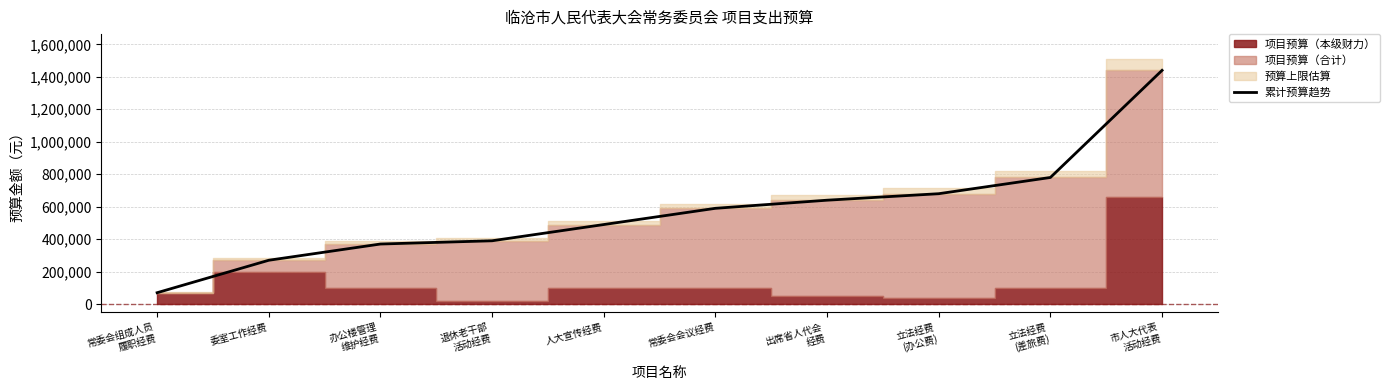

Does the chart display data point markers on the line(s)?

No